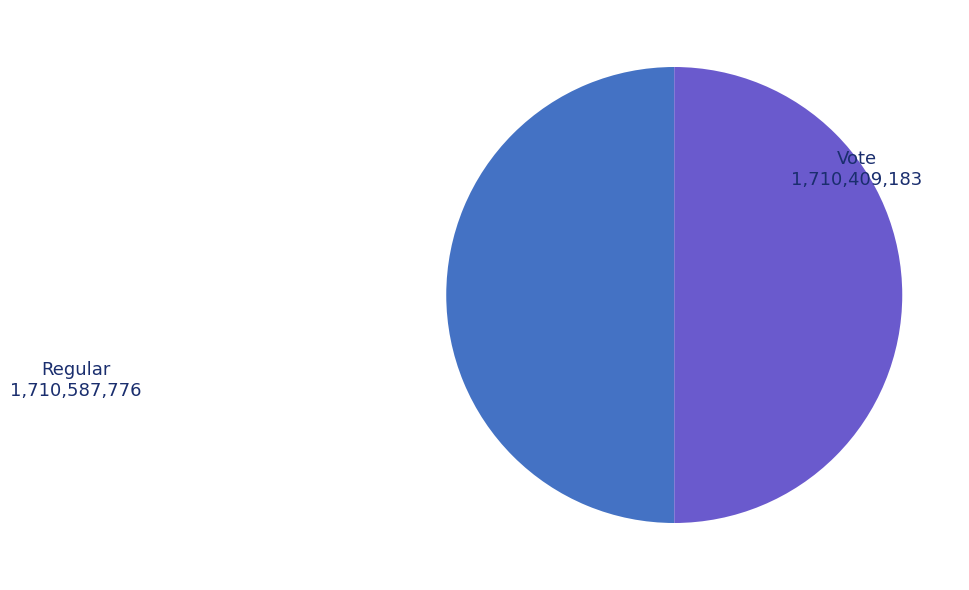

The Regular slice represents 36% of the pie. True or false?

False